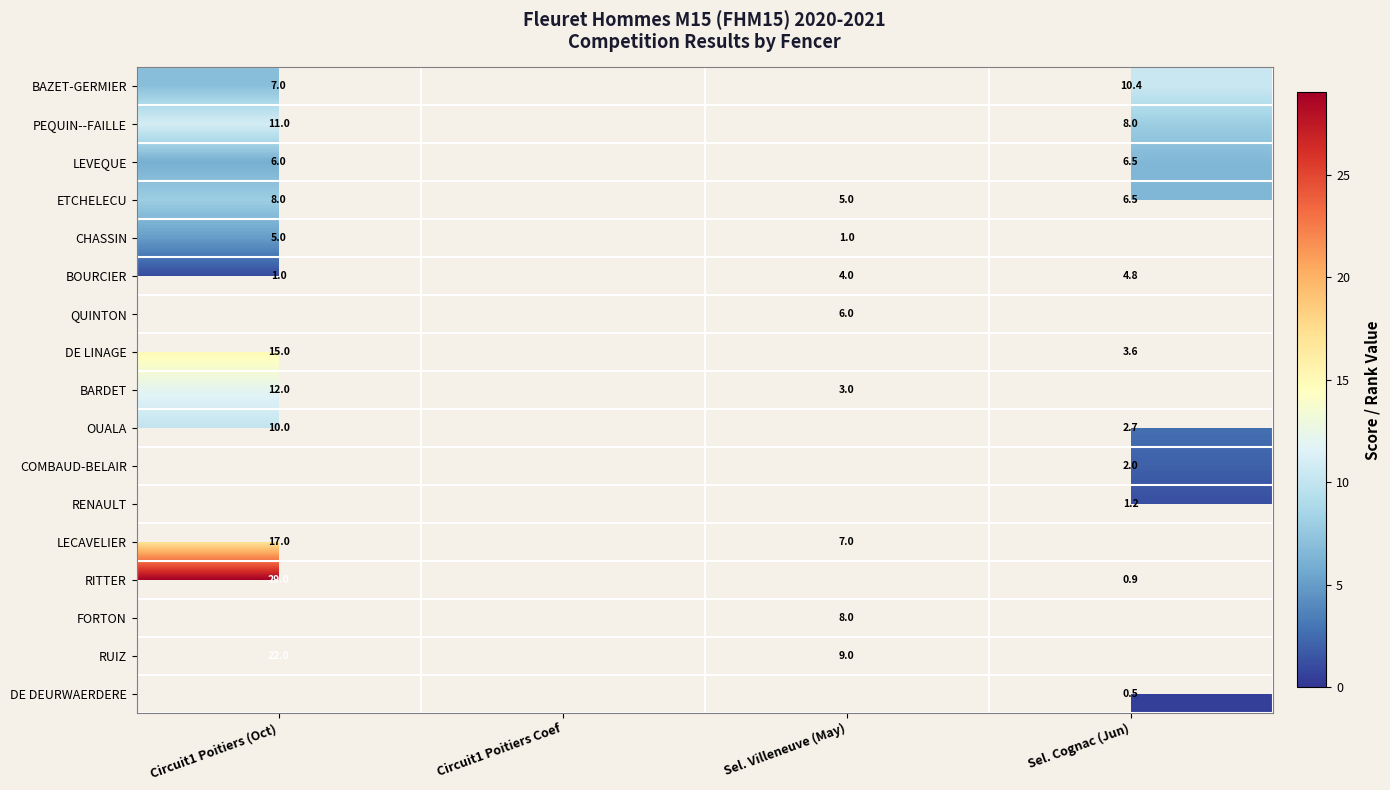

The FORTON series shows 4.9 at Sel. Villeneuve (May). True or false?

False